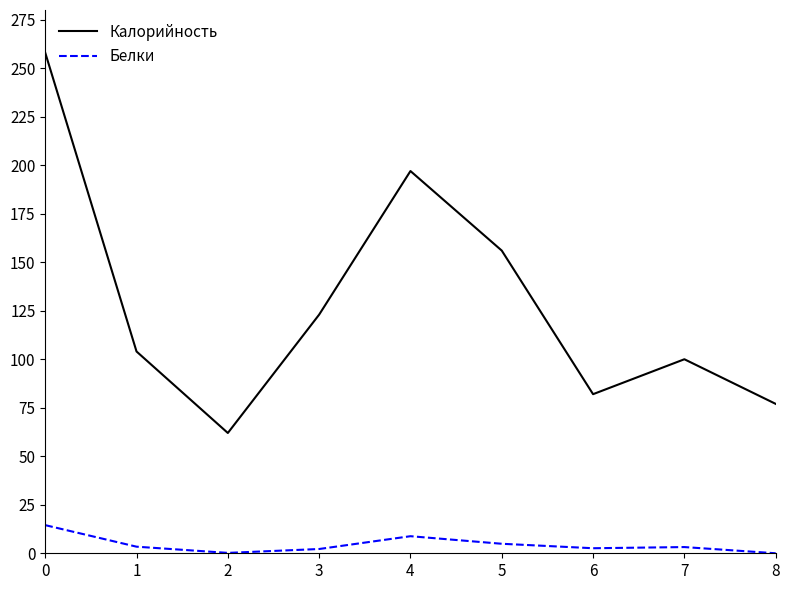

True or false: Калорийность has a value of 77.0 at 8.

True